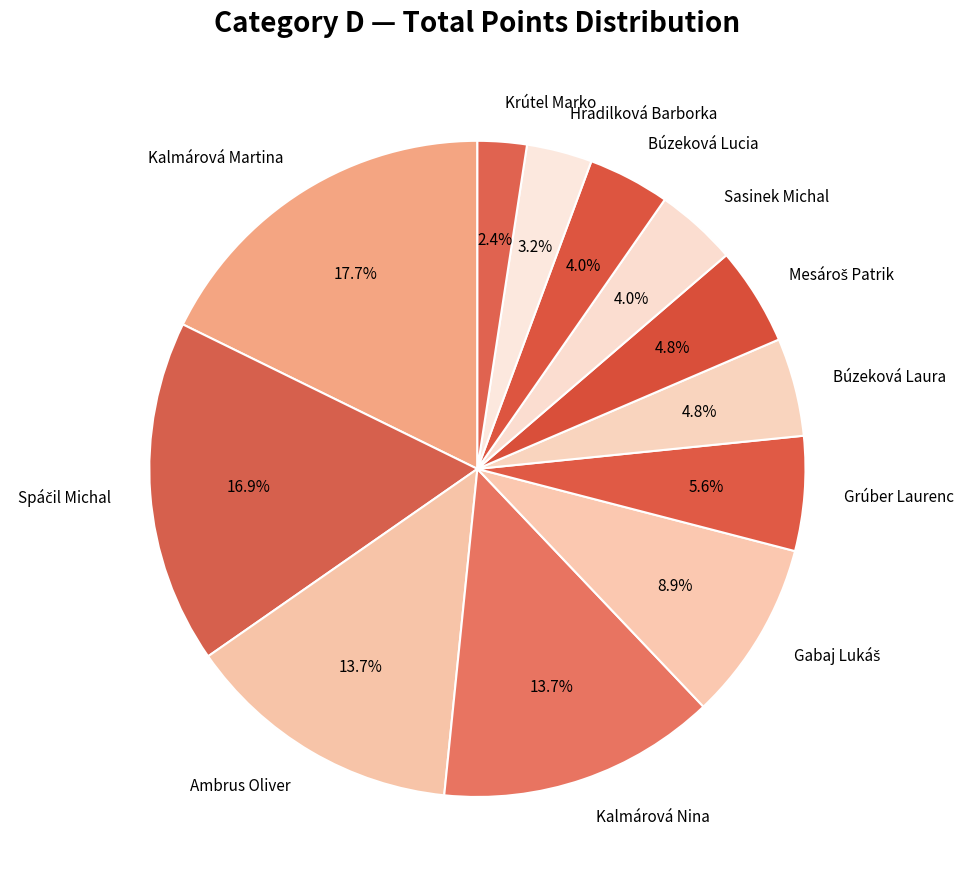

How many segments does this pie chart have?

12